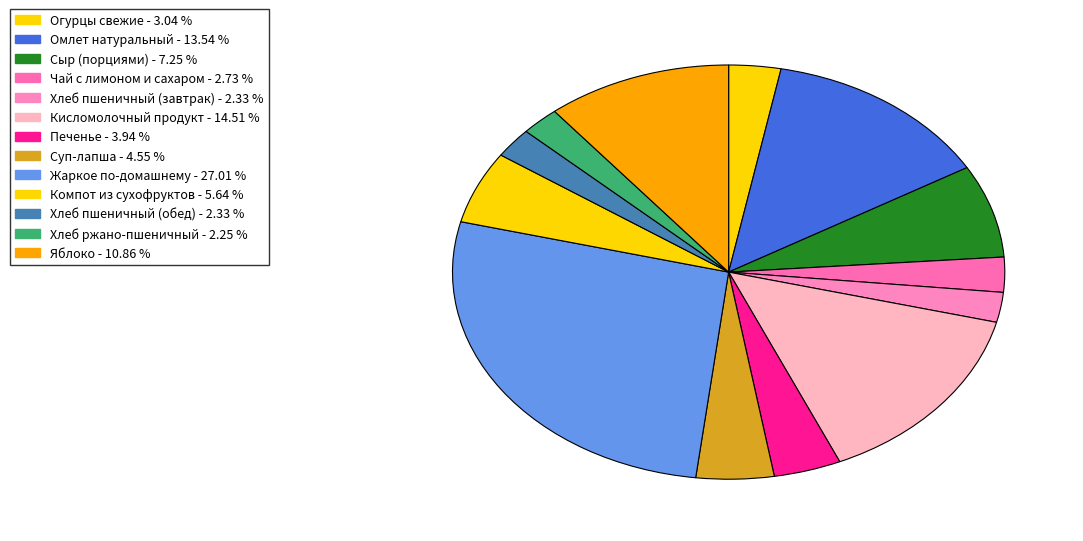

How many segments does this pie chart have?

13